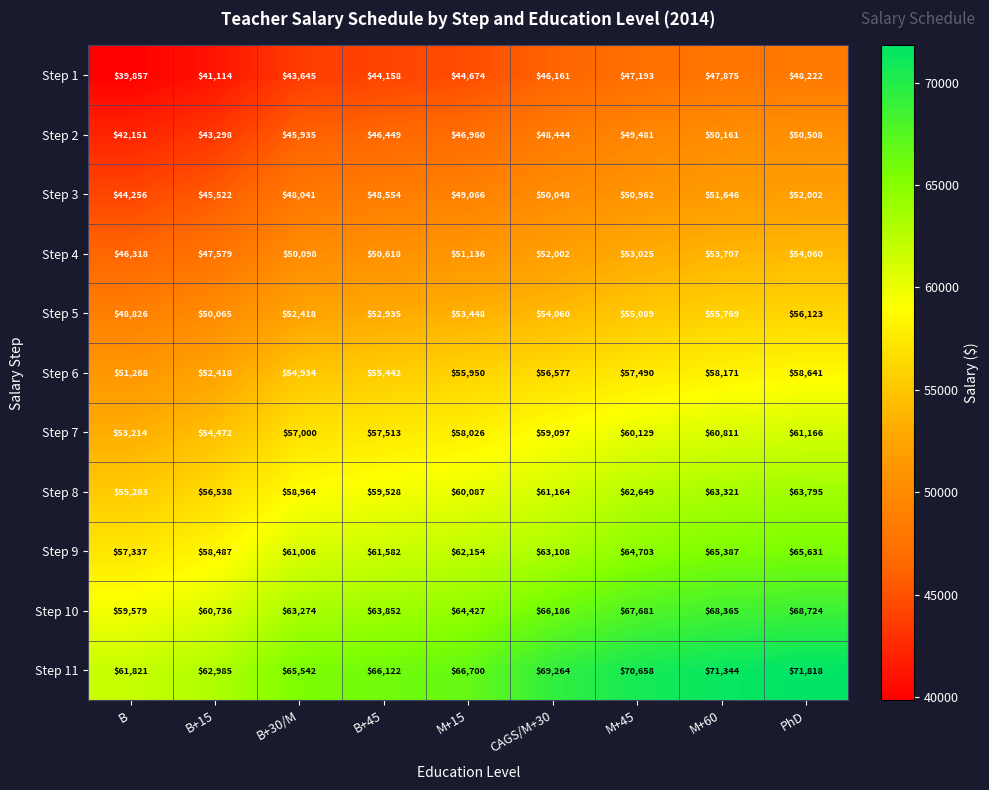

What is the minimum value shown in the chart?

39857